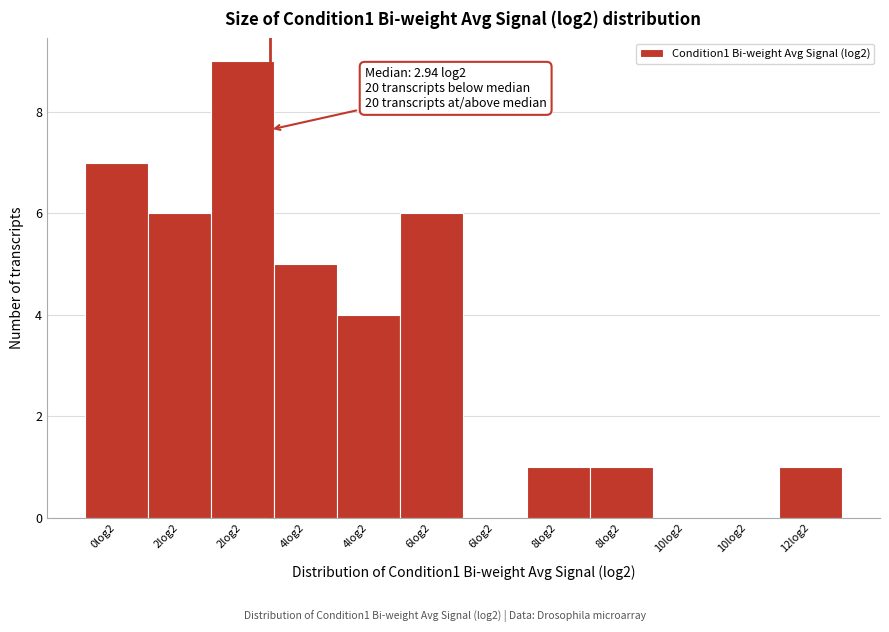

Are the bars horizontal?

No